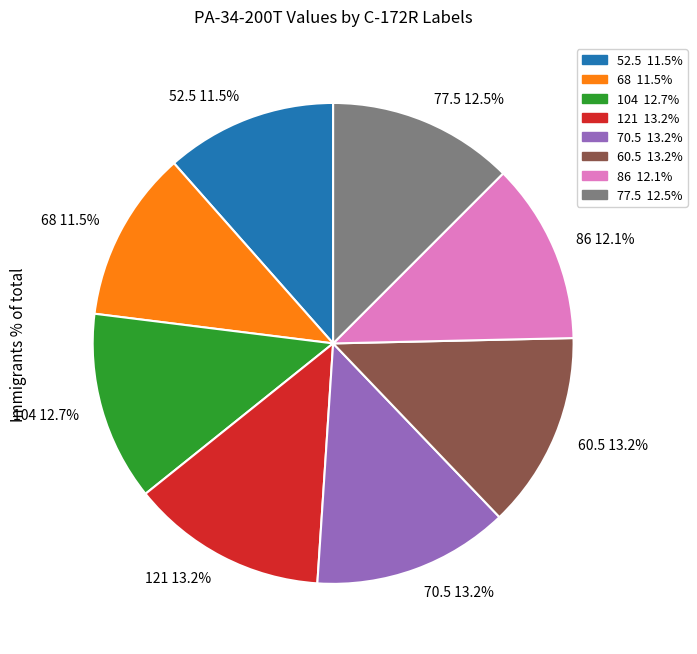

Is there any slice that represents more than half of the pie?

No